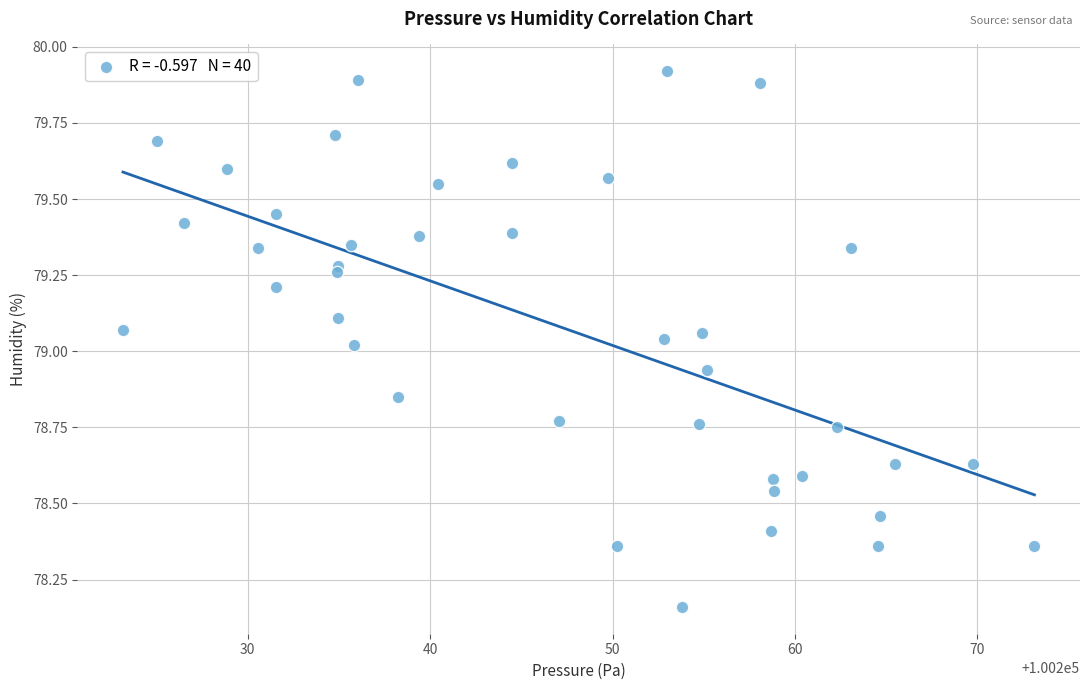

What is the range of X values (max minus min)?

50.0